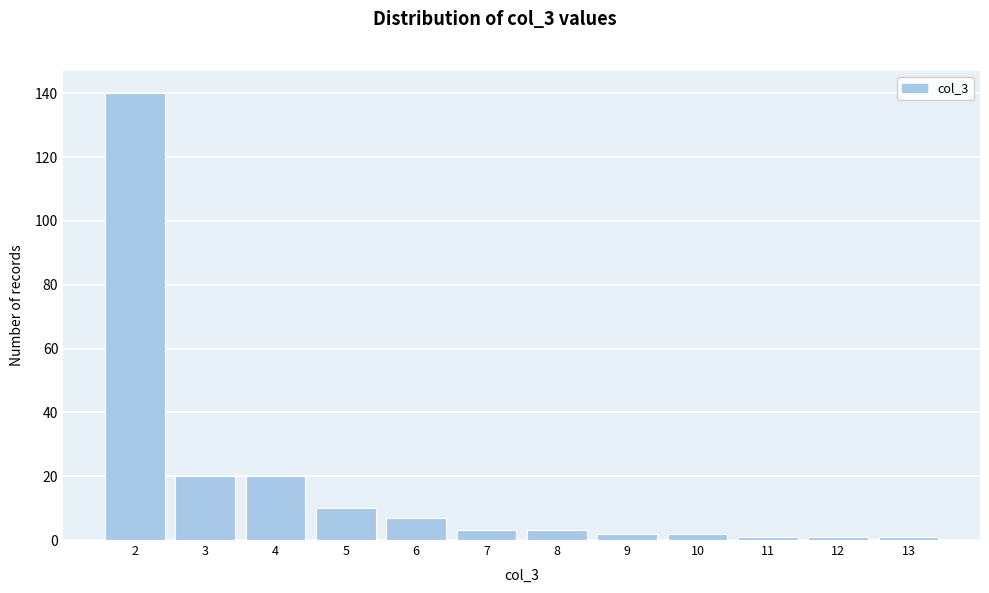

Reading left to right, list every bar in this chart as the range it spans on the x-axis followed by its height. The values are not printed on the chart, so give them approximately, as read against the axis.

1.5 to 2.5: 140
2.5 to 3.5: 20
3.5 to 4.5: 20
4.5 to 5.5: 10
5.5 to 6.5: 8
6.5 to 7.5: 4
7.5 to 8.5: 4
8.5 to 9.5: 2
9.5 to 10.5: 2
10.5 to 11.5: under 2
11.5 to 12.5: under 2
12.5 to 13.5: under 2